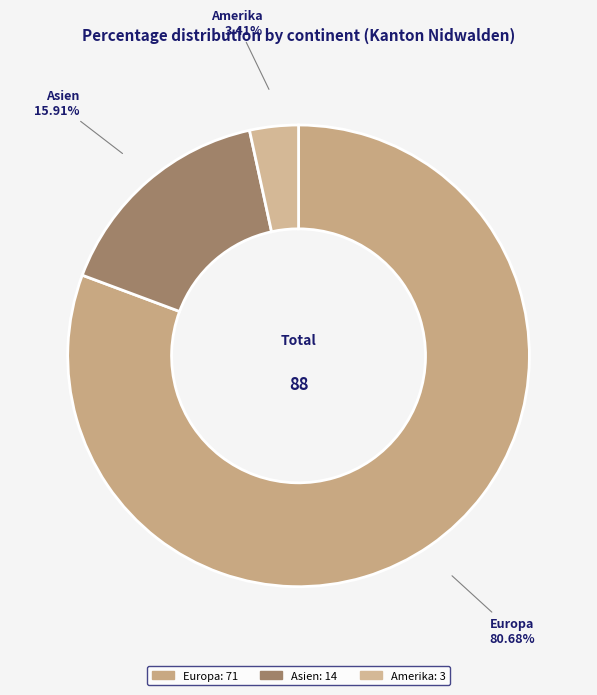

How many segments does this pie chart have?

3